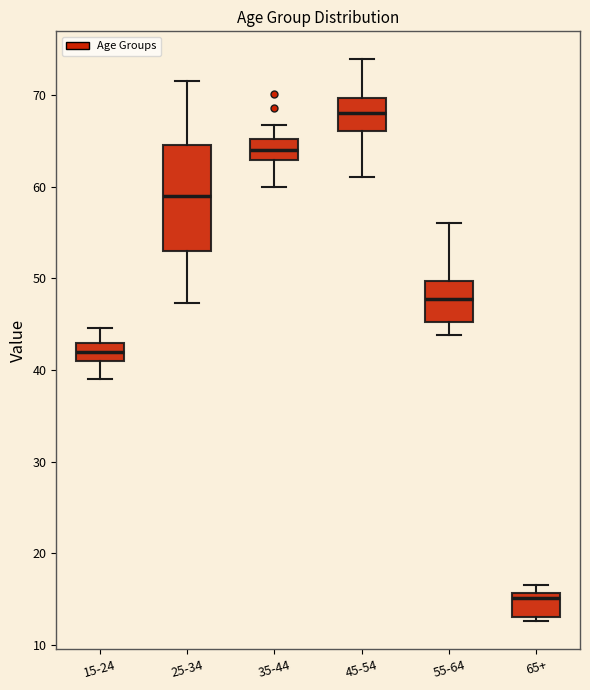

Reading left to right, transcribe this box plot: for each box, give where its median line is, the range the box spans, and where its two whiskers end, as read against the y-axis. The values are not printed on the chart, so give them approximately, as read against the axis.

15-24: median 42, box 41 to 43, whiskers 39 to 45
25-34: median 59, box 53 to 65, whiskers 47 to 72
35-44: median 64, box 63 to 65, whiskers 60 to 67
45-54: median 68, box 66 to 70, whiskers 61 to 74
55-64: median 48, box 45 to 50, whiskers 44 to 56
65+: median 15, box 13 to 16, whiskers 13 (just below the box's lower edge) to 17